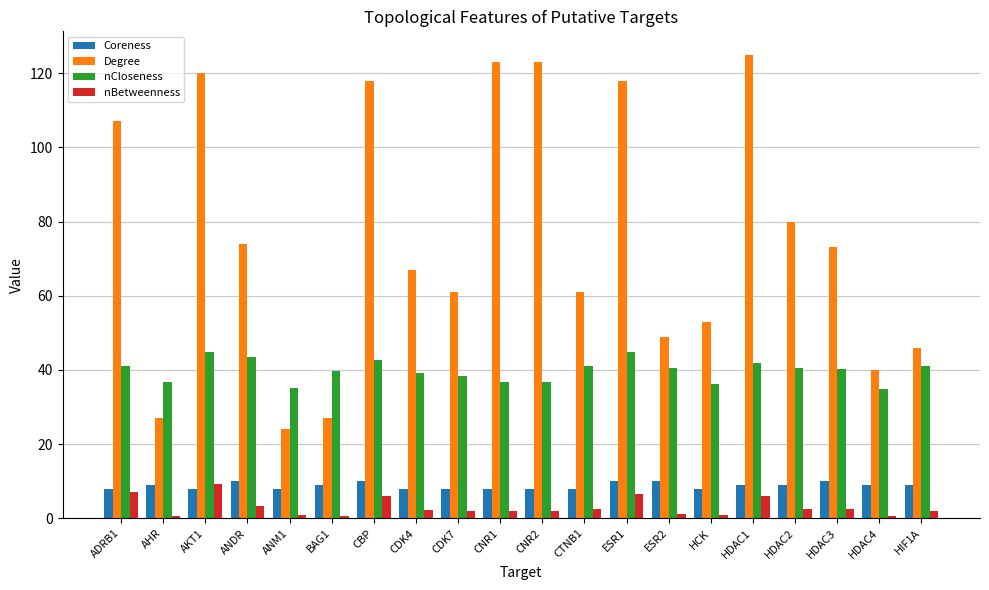

At how many categories does at least one series exceed 47?

15